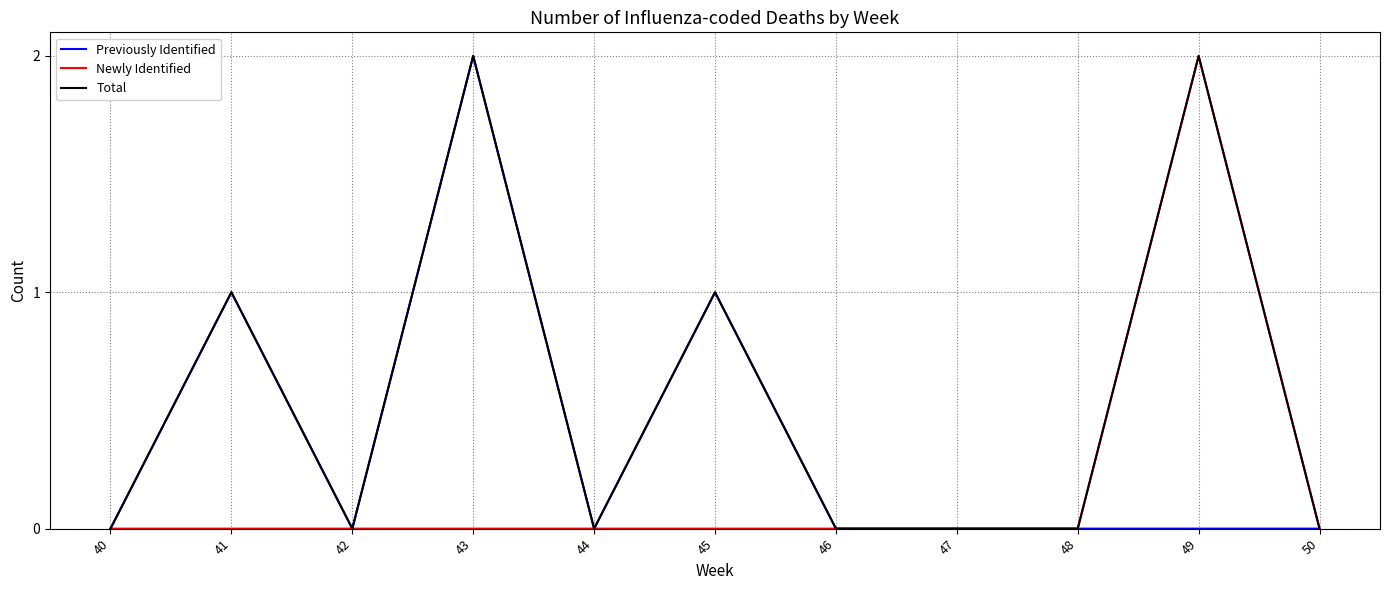

Which series has the largest total across all categories?

Total